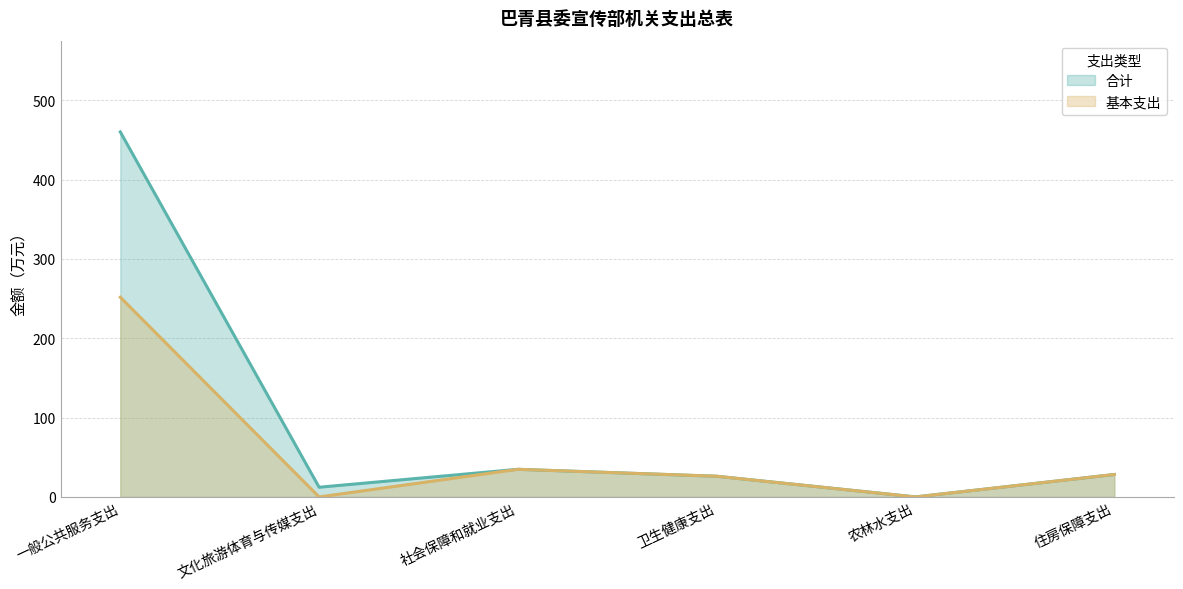

What is the difference between the second highest and minimum values in the 基本支出 series?

34.8